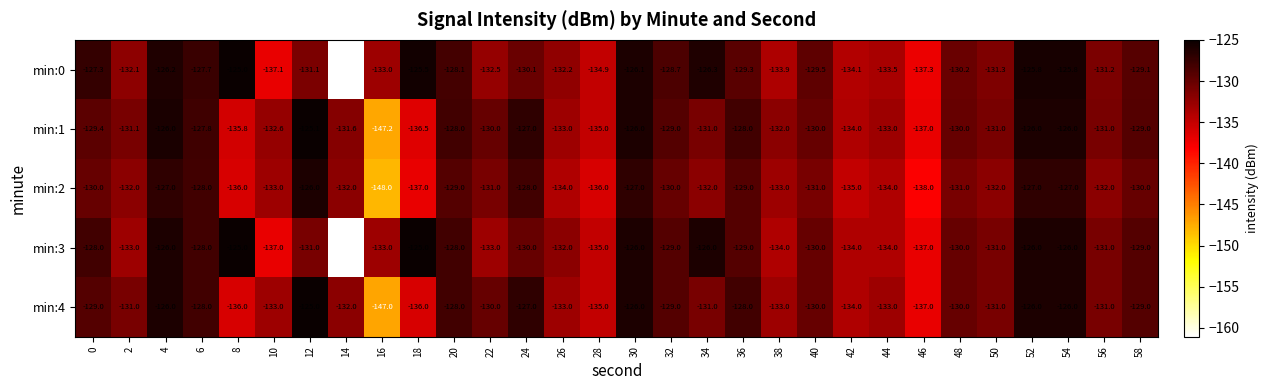

What is the sum of the min:3 values at 0 and 36?

-257.0